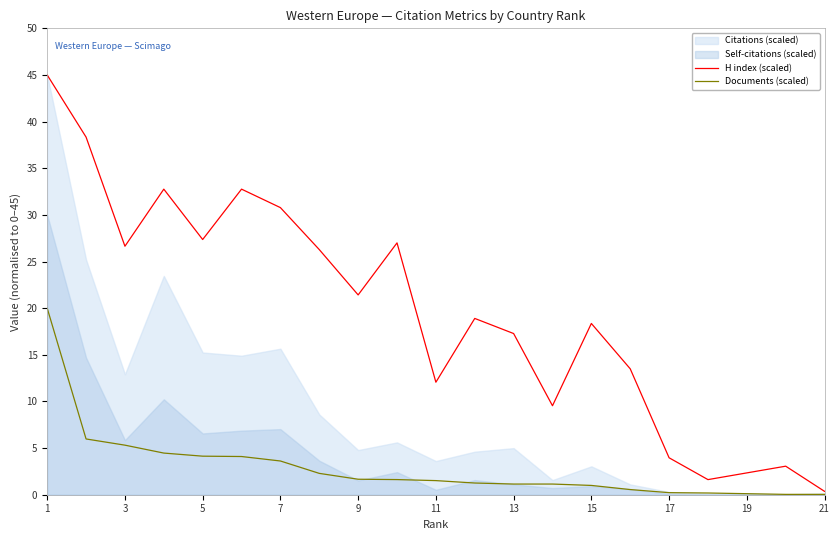

At which label is H index (scaled) closest to 22?

9